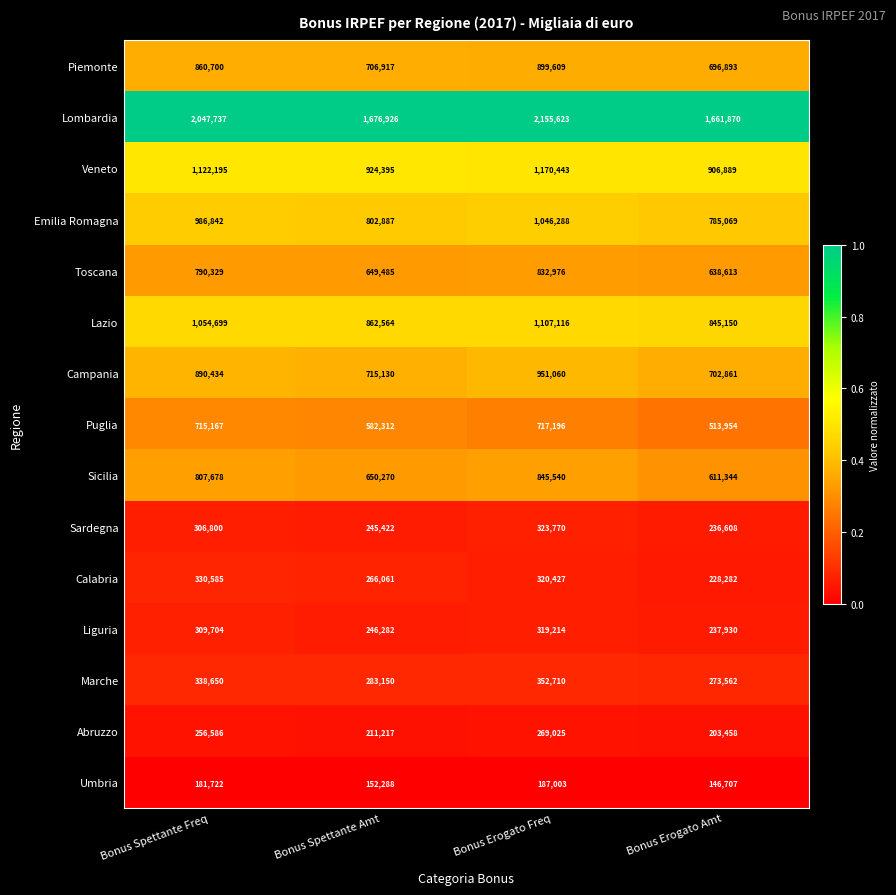

True or false: Sardegna has a value of 369630 at Bonus Spettante Amt.

False